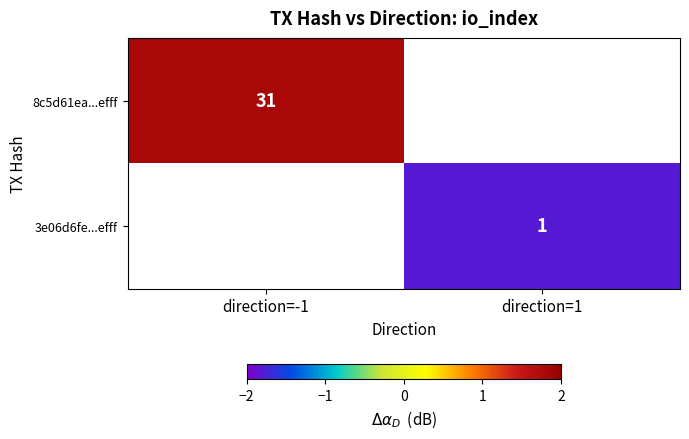

Is the value of 3e06d6fe...efff at direction=1 greater than the value of 8c5d61ea...efff at direction=-1?

No